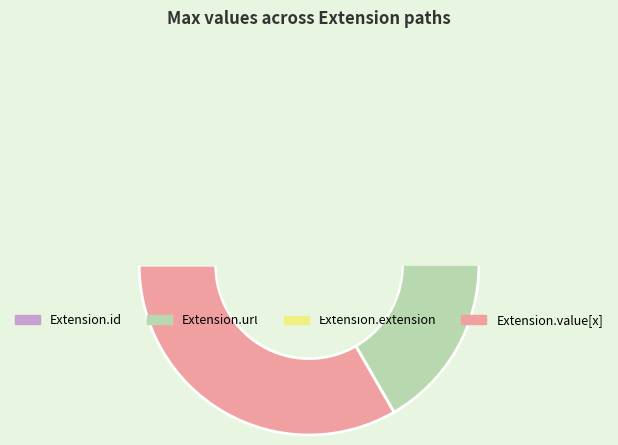

Is Extension.url the majority of the pie?

No